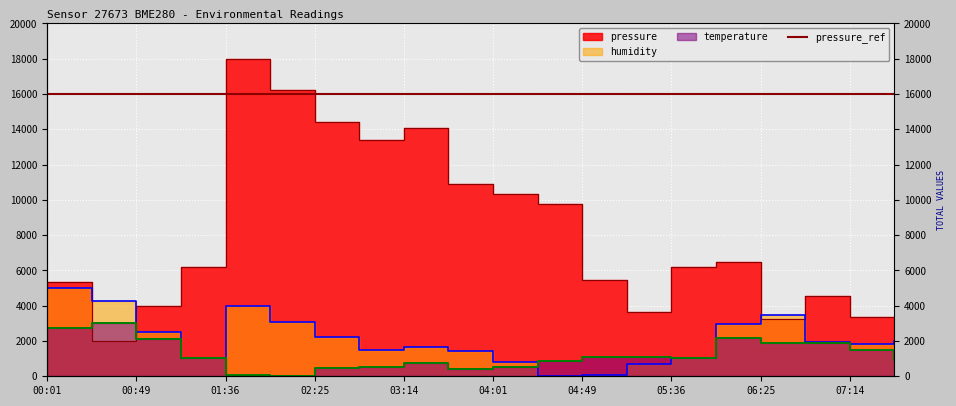

How many values in the pressure series are below 6200?

9